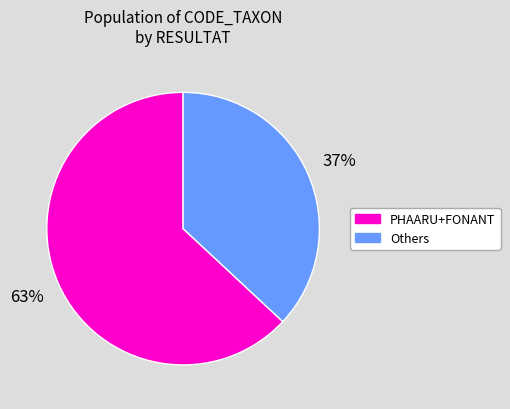

To the nearest percent, what is the average slice percentage?

50%